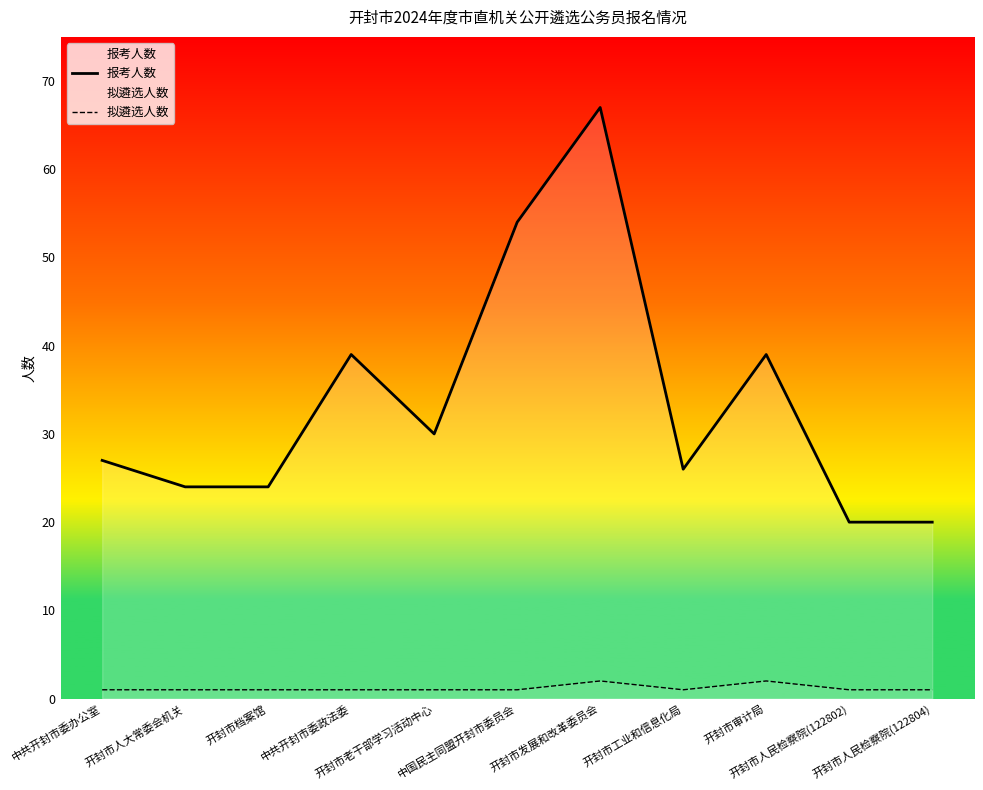

Reading left to right, list all the values displayed in this chart.

报考人数: 27	24	24	39	30	54	67	26	39	20	20
拟遴选人数: 1	1	1	1	1	1	2	1	2	1	1